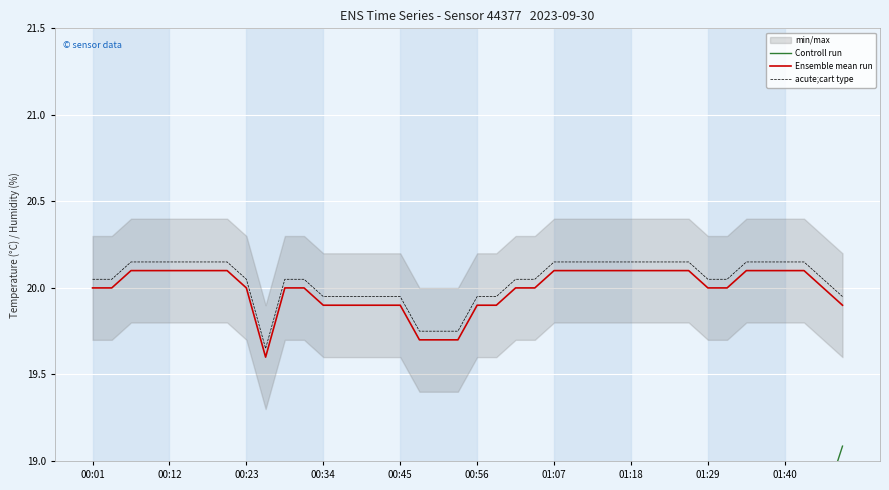

Reading left to right, what are all the values shown in this chart?

Controll run: 17.3	17.2	17.5	17.2	17.1	17.2	17.2	17.3	17.3	17.6	17.6	18.0	17.8	17.9	18.0	18.3	18.5	18.4	18.4	18.7	18.4	18.4	18.2	18.1	18.1	18.2	18.3	18.9	18.6	18.5	18.6	18.5	18.7	18.9	18.8	18.7	18.8	18.7	18.7	19.1
Ensemble mean run: 20.0	20.0	20.1	20.1	20.1	20.1	20.1	20.1	20.0	19.6	20.0	20.0	19.9	19.9	19.9	19.9	19.9	19.7	19.7	19.7	19.9	19.9	20.0	20.0	20.1	20.1	20.1	20.1	20.1	20.1	20.1	20.1	20.0	20.0	20.1	20.1	20.1	20.1	20.0	19.9
acute;cart type: 20.1	20.1	20.2	20.2	20.2	20.2	20.2	20.2	20.1	19.7	20.1	20.1	19.9	19.9	19.9	19.9	19.9	19.8	19.8	19.8	19.9	19.9	20.1	20.1	20.2	20.2	20.2	20.2	20.2	20.2	20.2	20.2	20.1	20.1	20.2	20.2	20.2	20.2	20.1	19.9